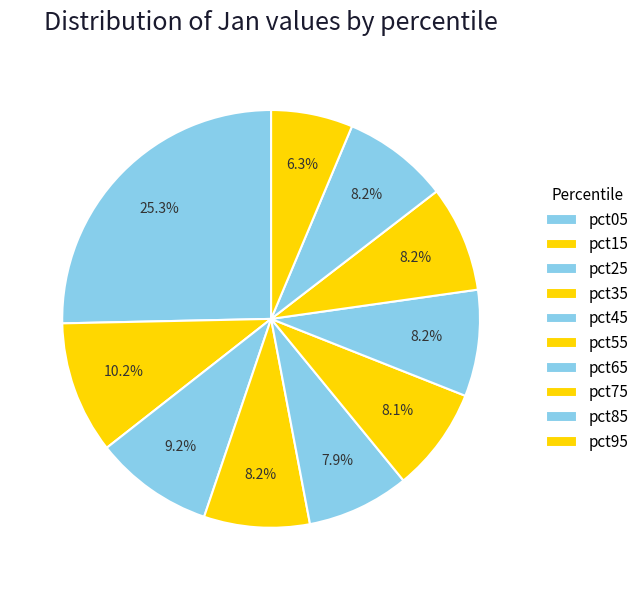

Does any single category account for the majority?

No